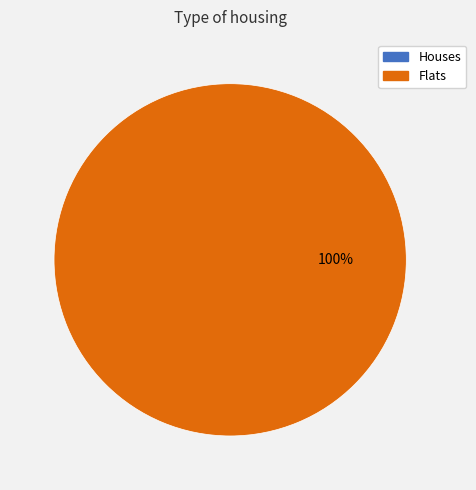

To the nearest percent, what percentage of the pie is ?rv?zt?r?t?k?rf?r?g?p?

100%